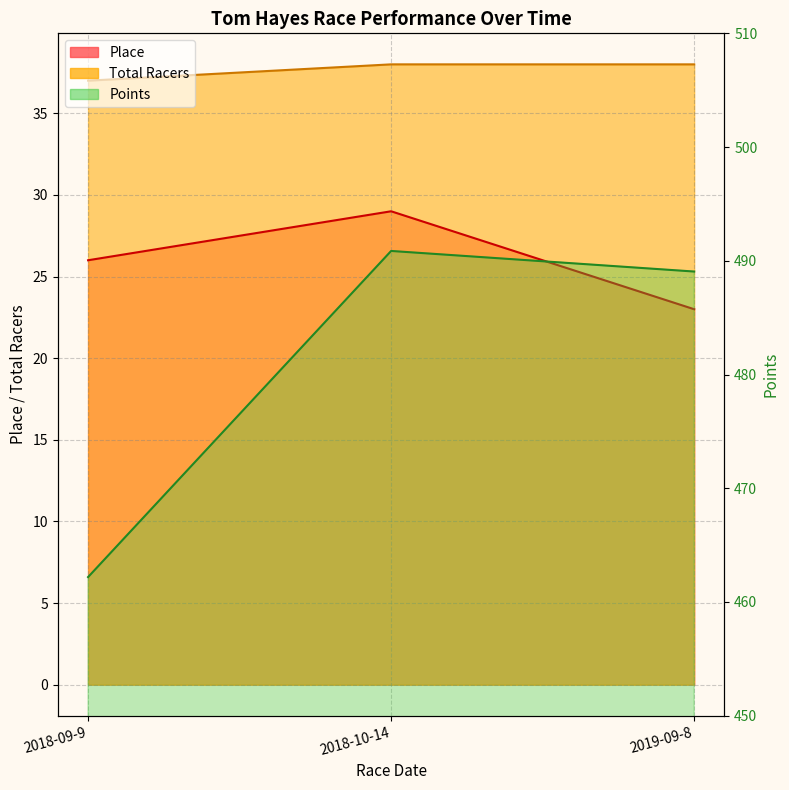

The value of Points at 2018-09-9 is 249.4. True or false?

False